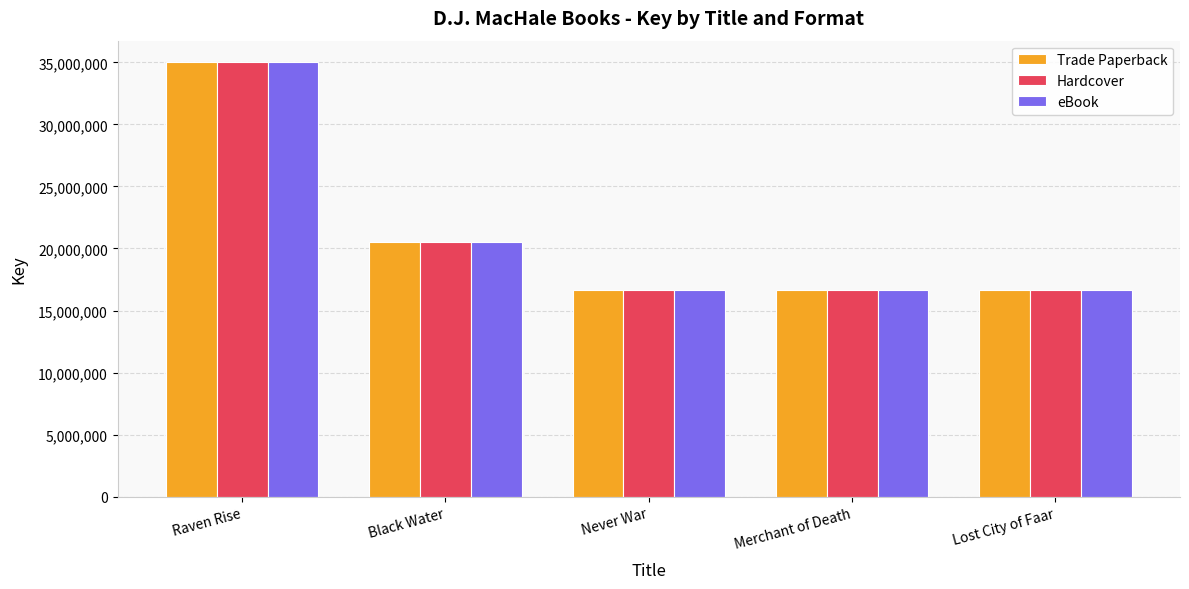

What is the sum of the Hardcover values at Lost City of Faar and Raven Rise?

51685022